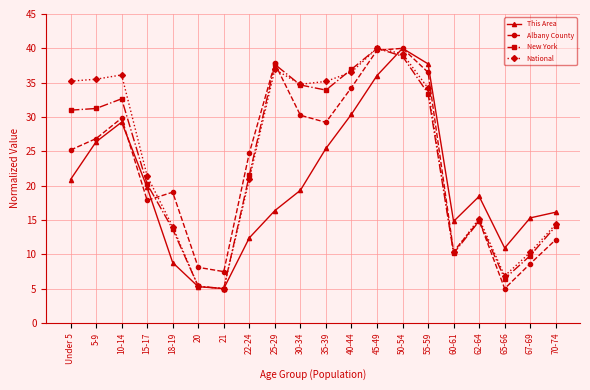

What are all the series names shown in the legend?

This Area, Albany County, New York, National